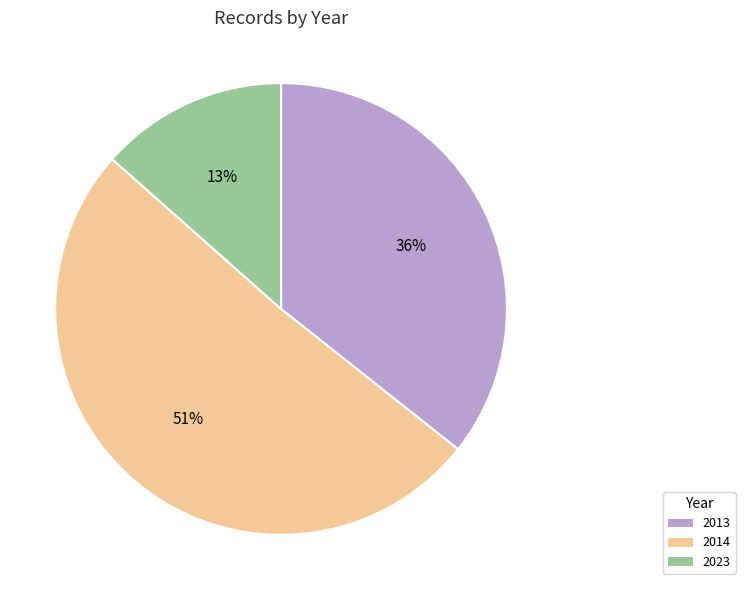

Is the sum of 2013 and 2023 greater than half?

No